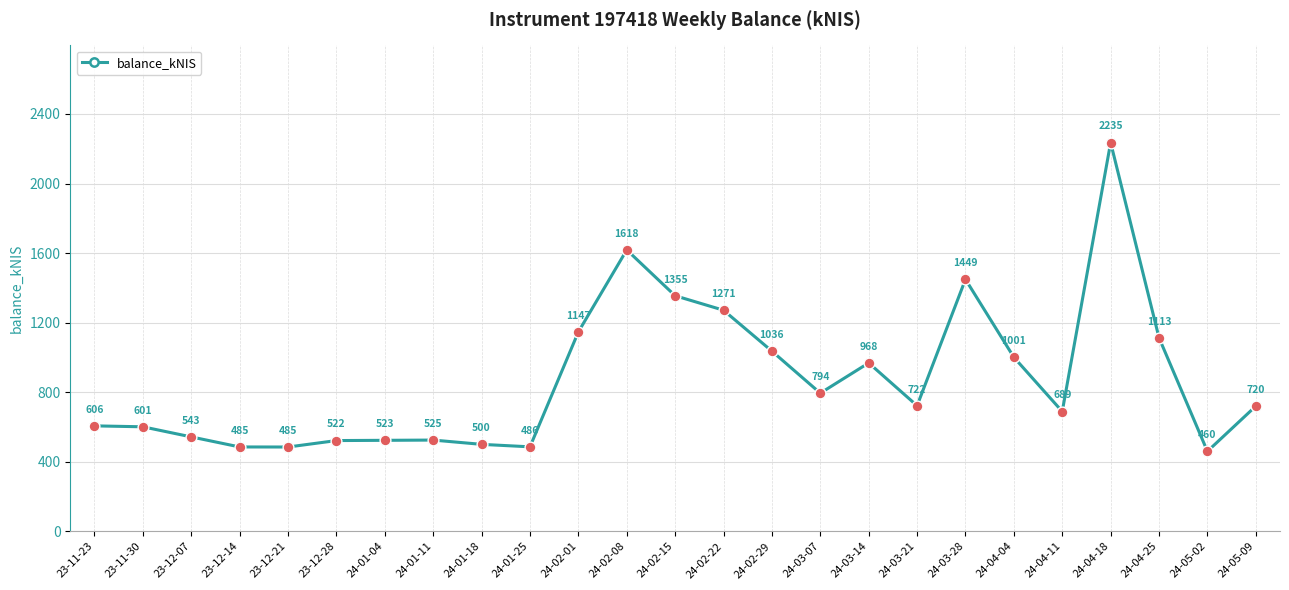

The value at 23-11-23 is 606.4. True or false?

True